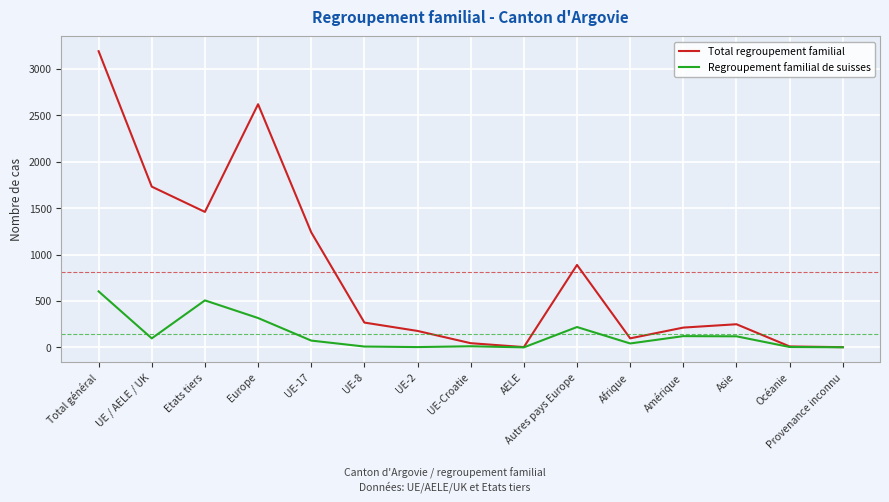

Which series has the widest spread of values?

Total regroupement familial